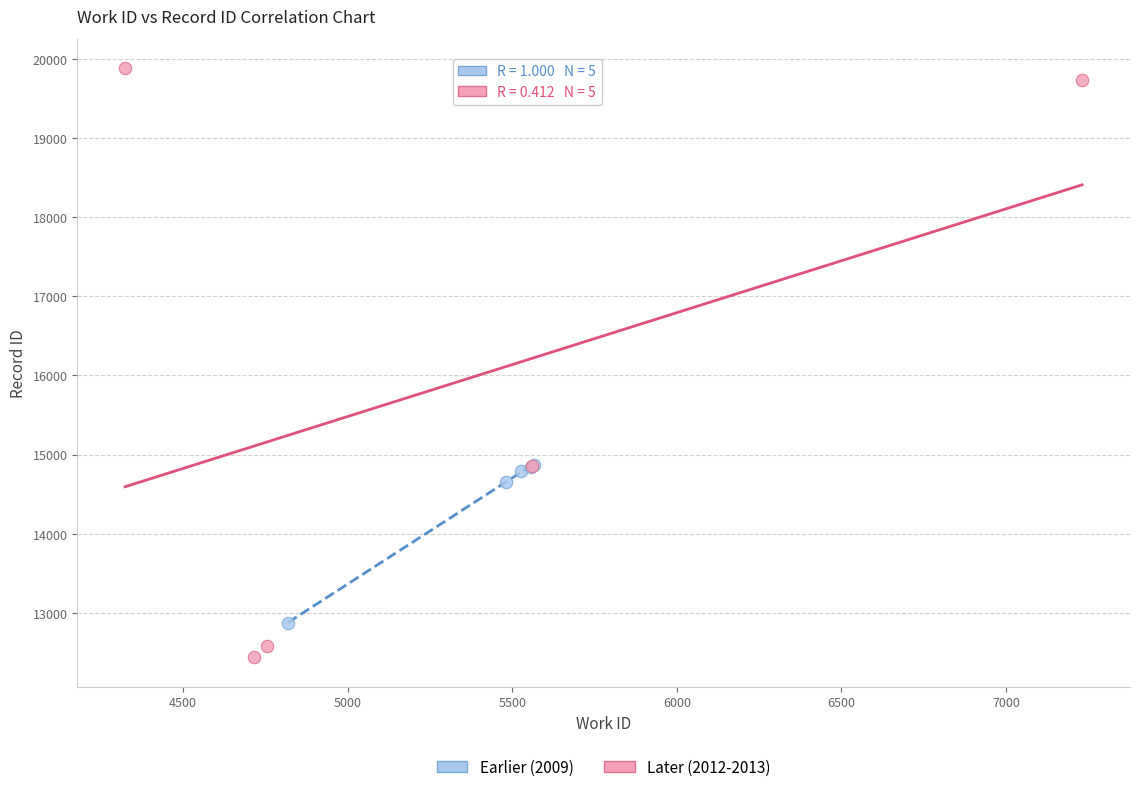

Which series reaches the maximum Y coordinate?

Later (2012-2013)